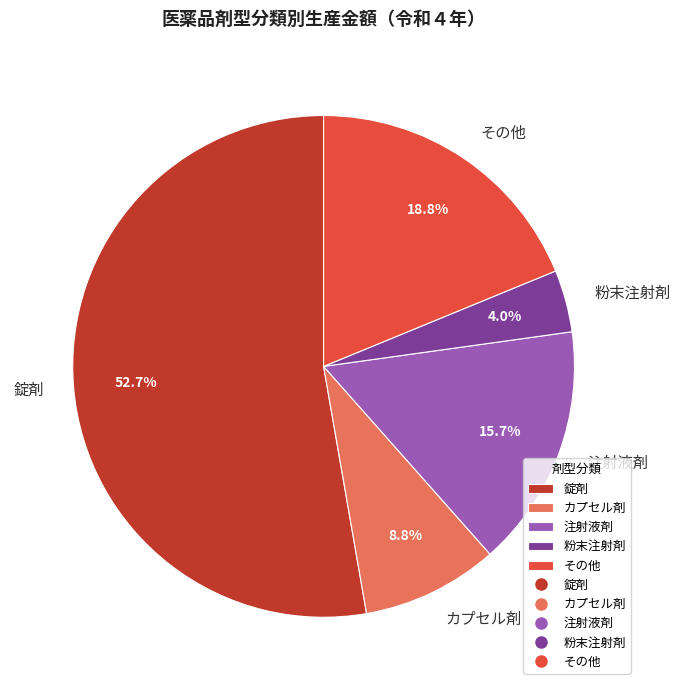

Is the sum of カプセル剤 and 粉末注射剤 greater than half?

No